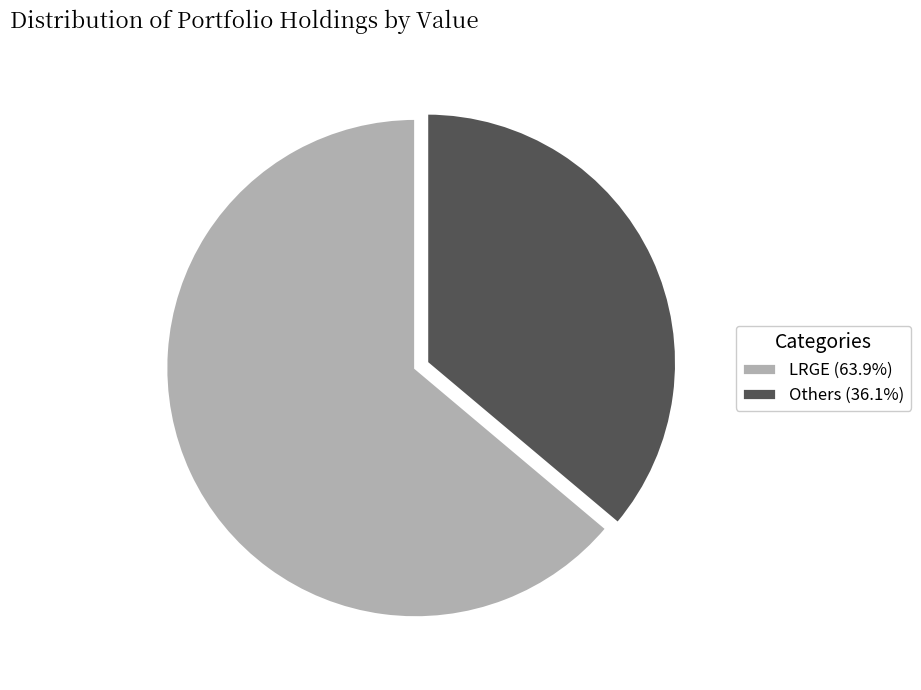

What is the ratio of the value at Others (36.1%) to the value at LRGE (63.9%)?

0.6